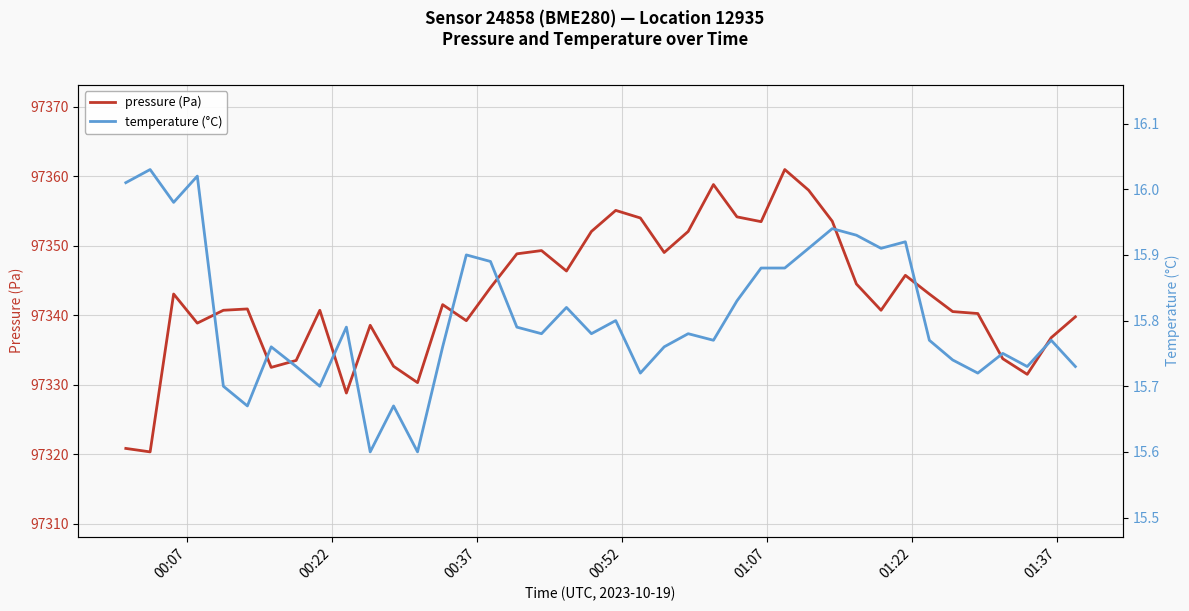

What is the maximum value for pressure (Pa)?

97360.9